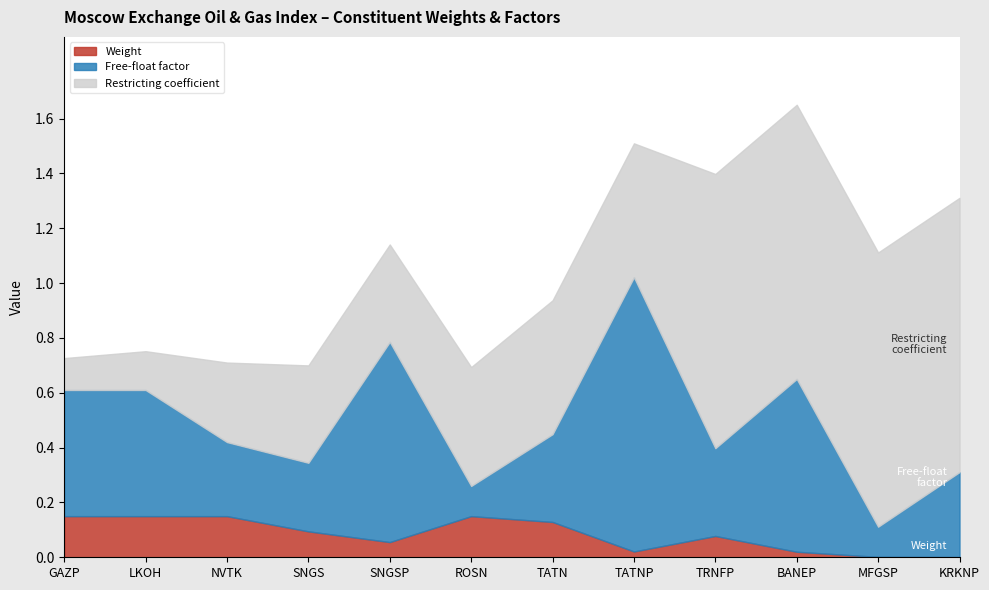

Which series changed the most between LKOH and TATN?

Restricting coefficient